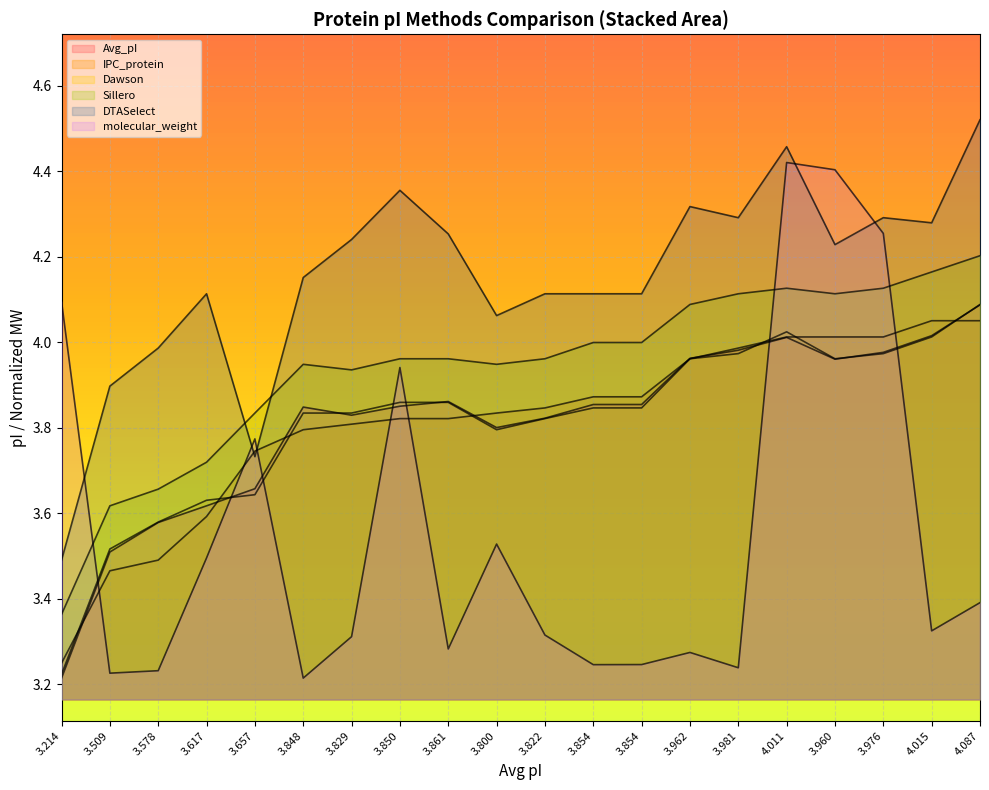

The Dawson series shows 5.8 at 3.214. True or false?

False